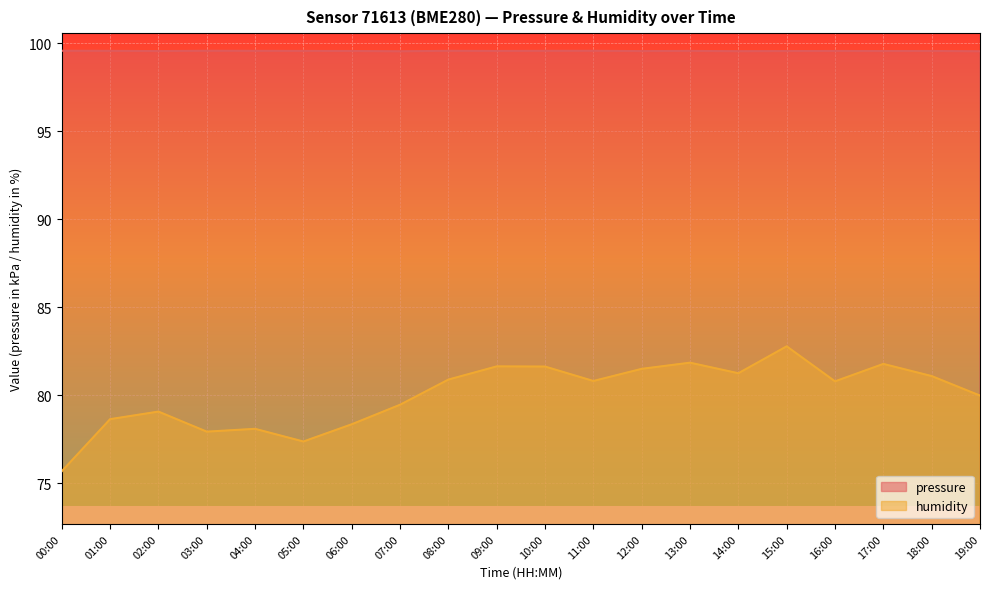

At which category does pressure reach its first local valley?

02:00